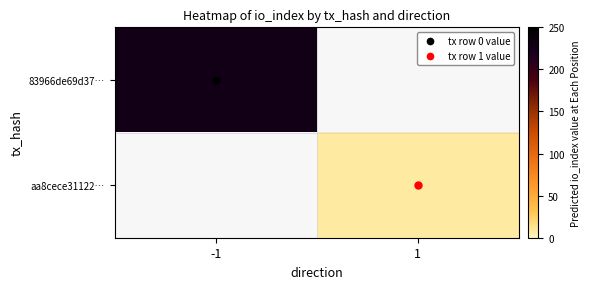

How many values in aa8cece31122… are above zero?

1